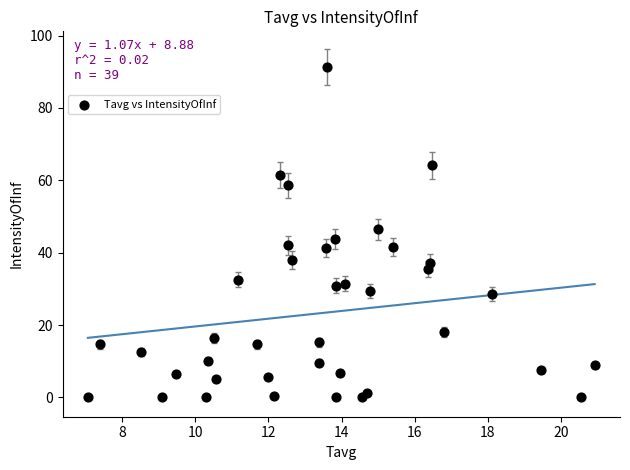

What is the range of Y values (max minus min)?

91.3